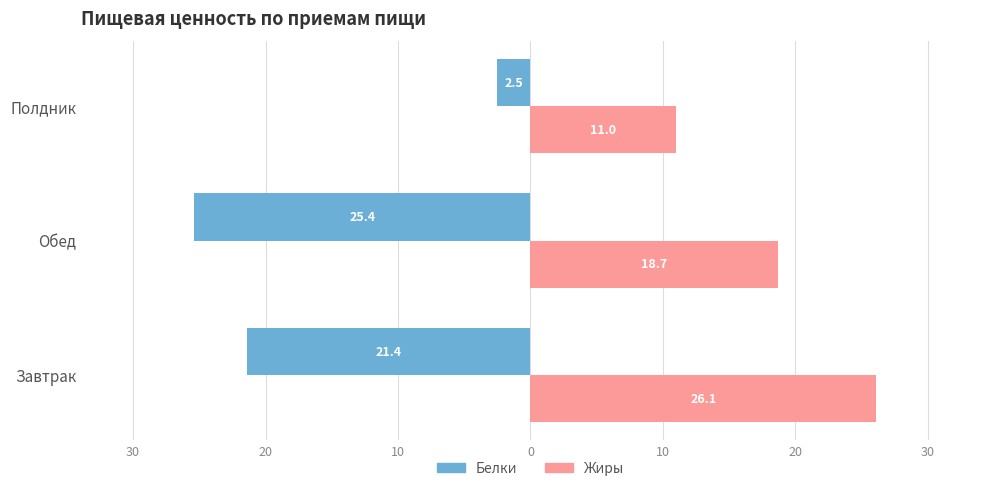

What are all the series names shown in the legend?

Белки, Жиры